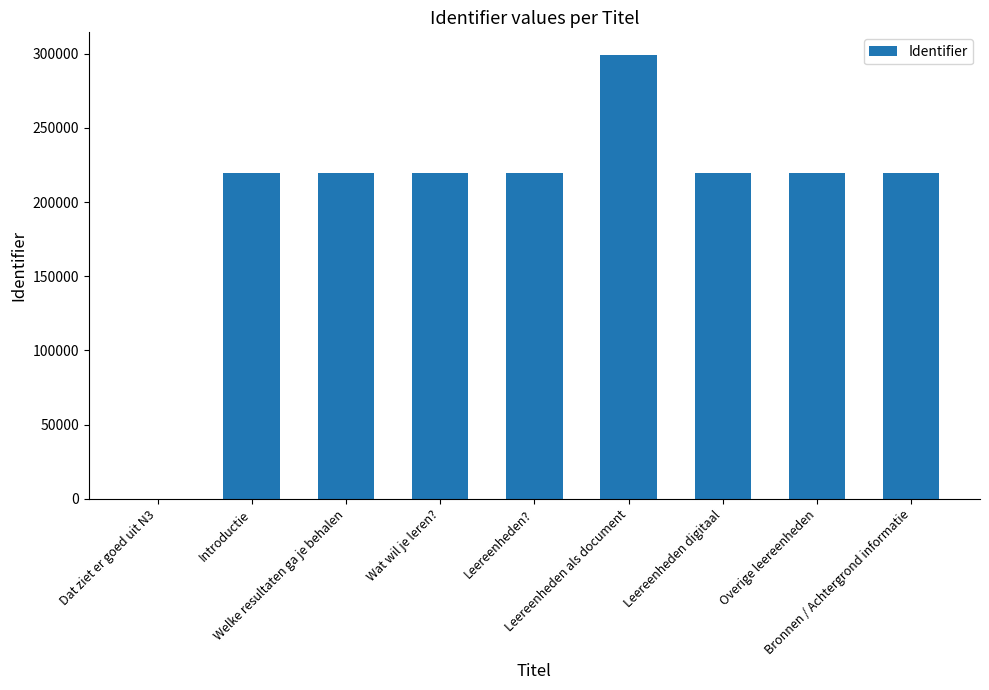

What is the maximum value shown in the chart?

299451